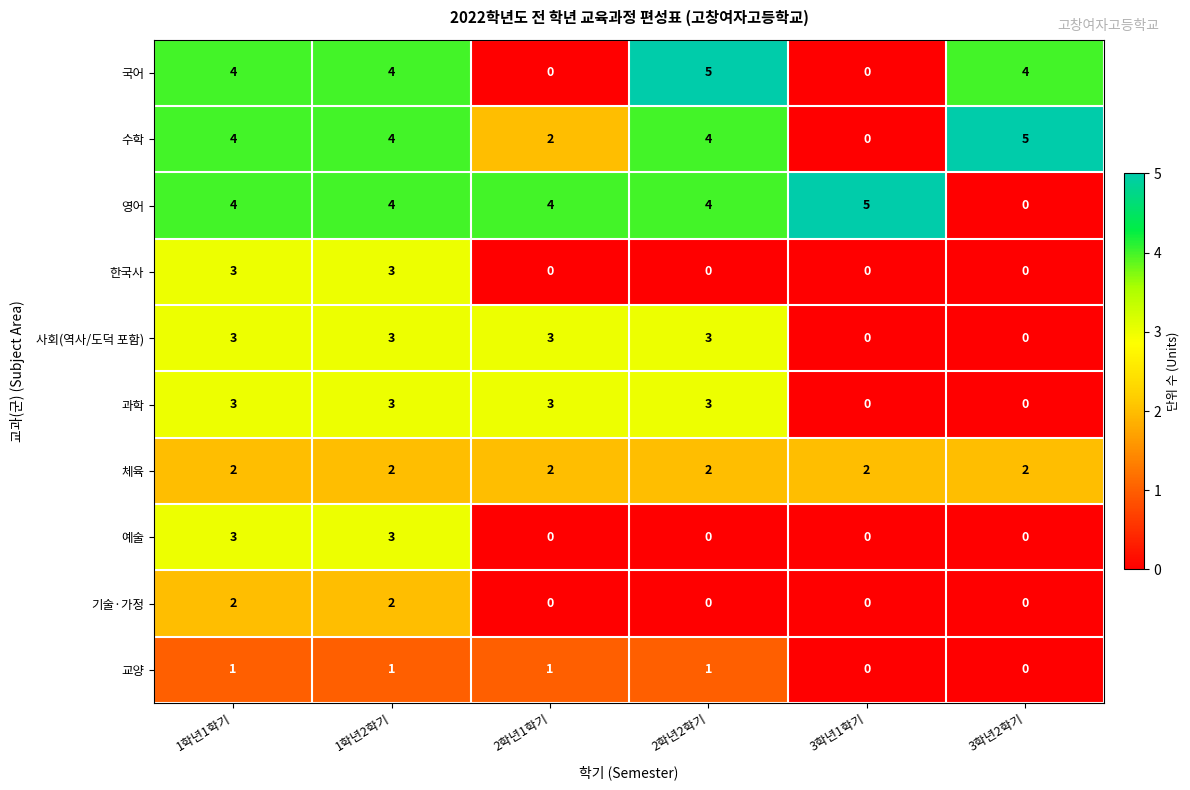

What is the total value across all series at 1학년1학기?

29